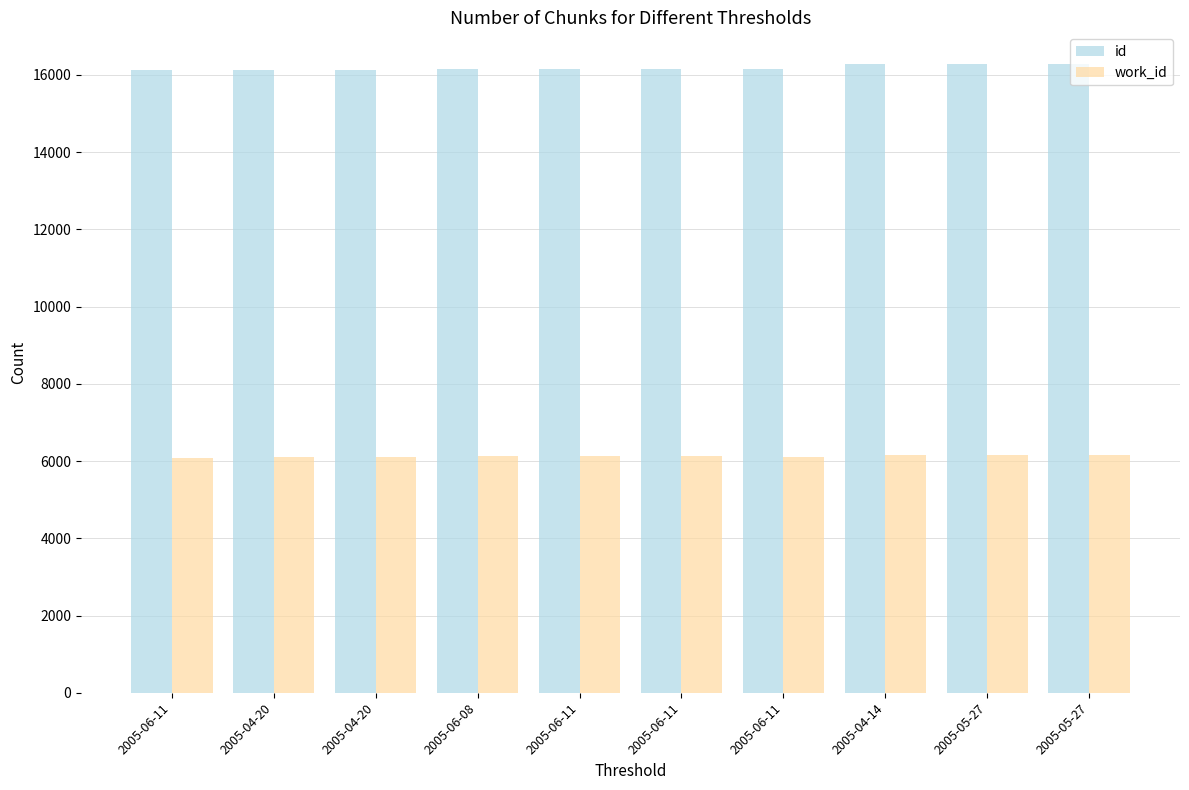

How many values in the work_id series are below 6121?

5